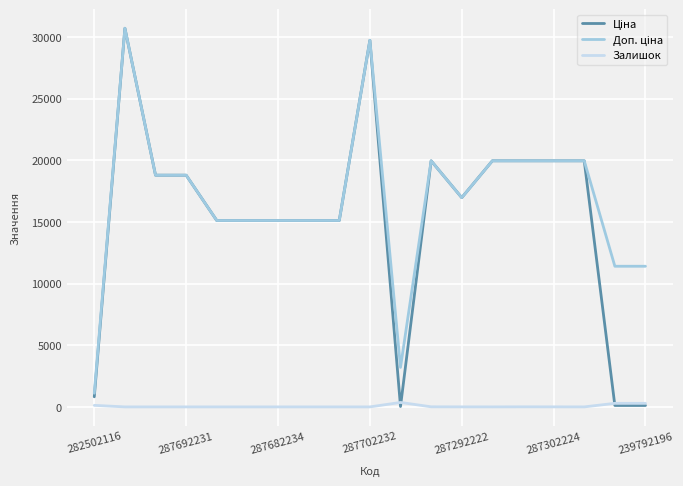

What is the greatest value displayed?

30717.1